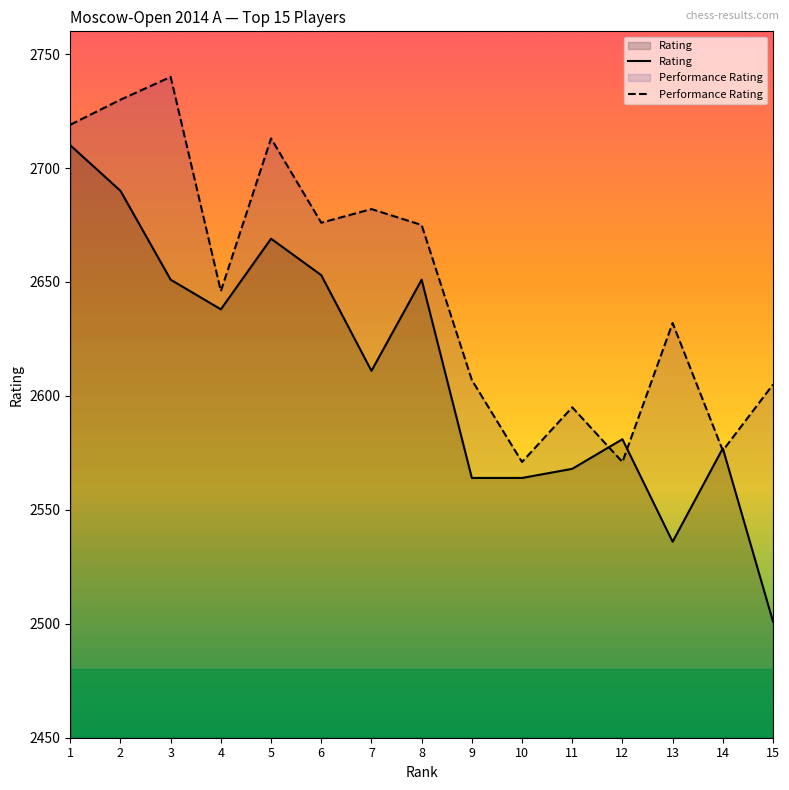

Which series has the largest range (max minus min)?

Rating